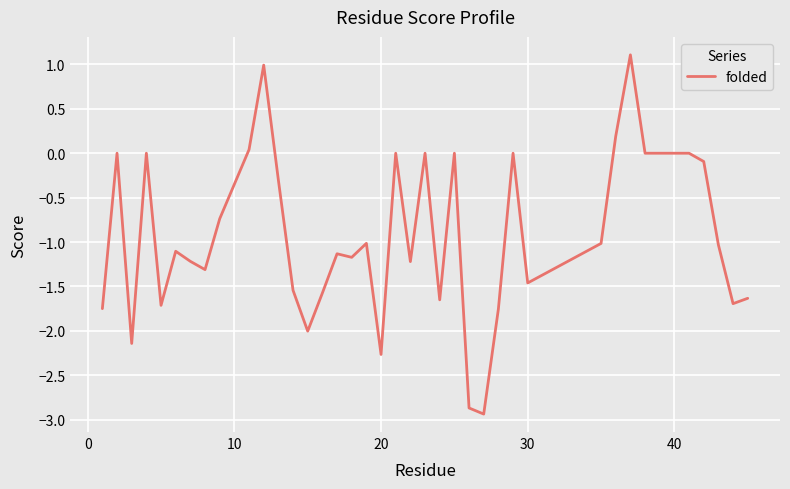

What is the difference between the maximum and minimum values?

4.0